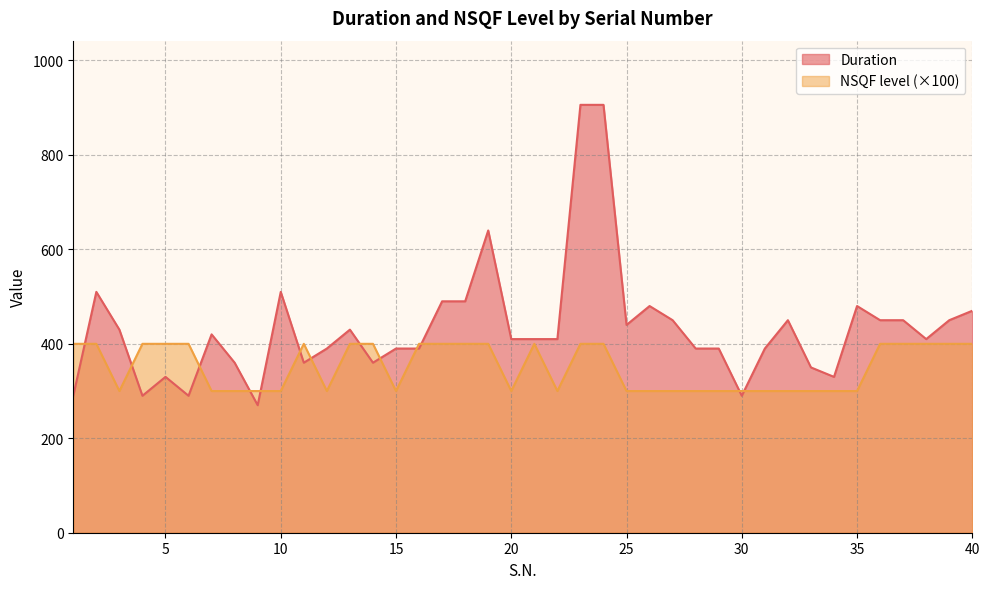

What value does the Duration series have at 9?

270